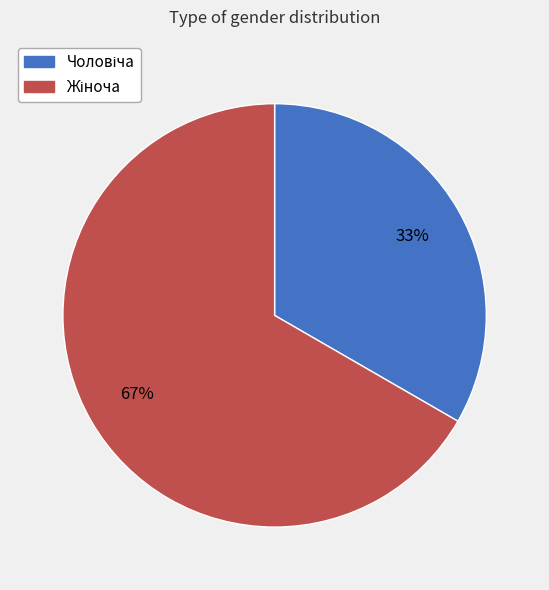

Does any single category account for the majority?

Yes